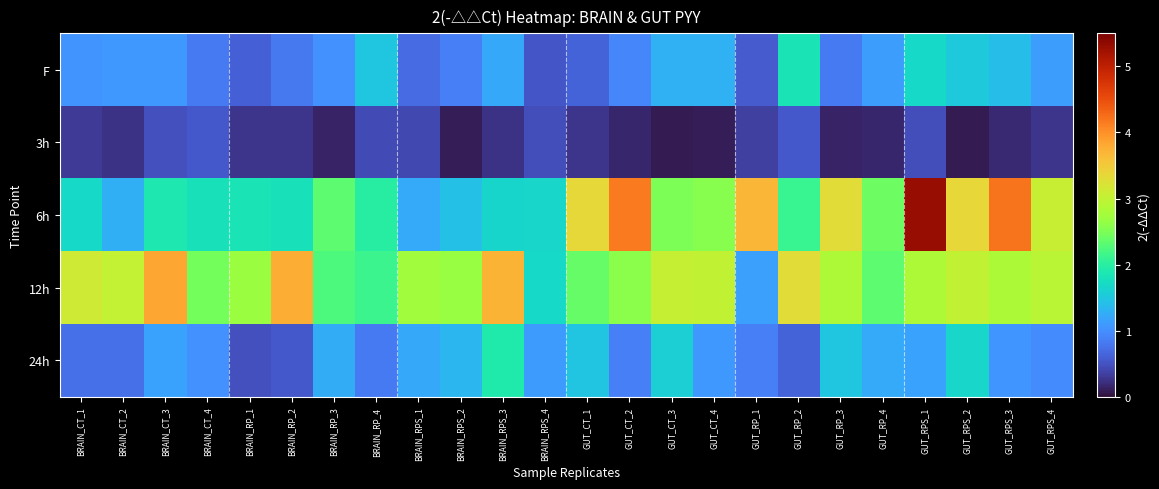

At which category does the chart reach its peak across all series?

GUT_RPS_1